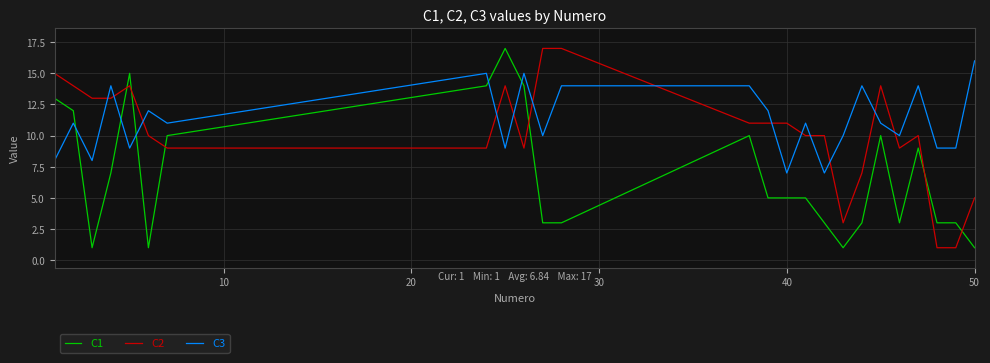

Which series has the largest total across all categories?

C3